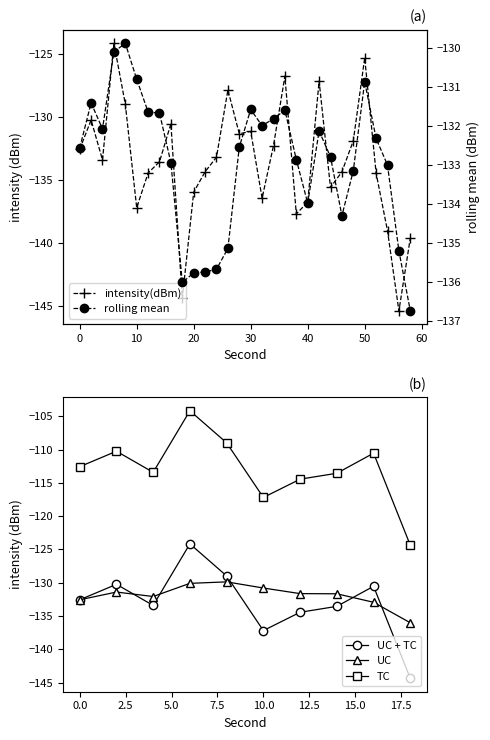

What is the smallest value displayed?

-145.4